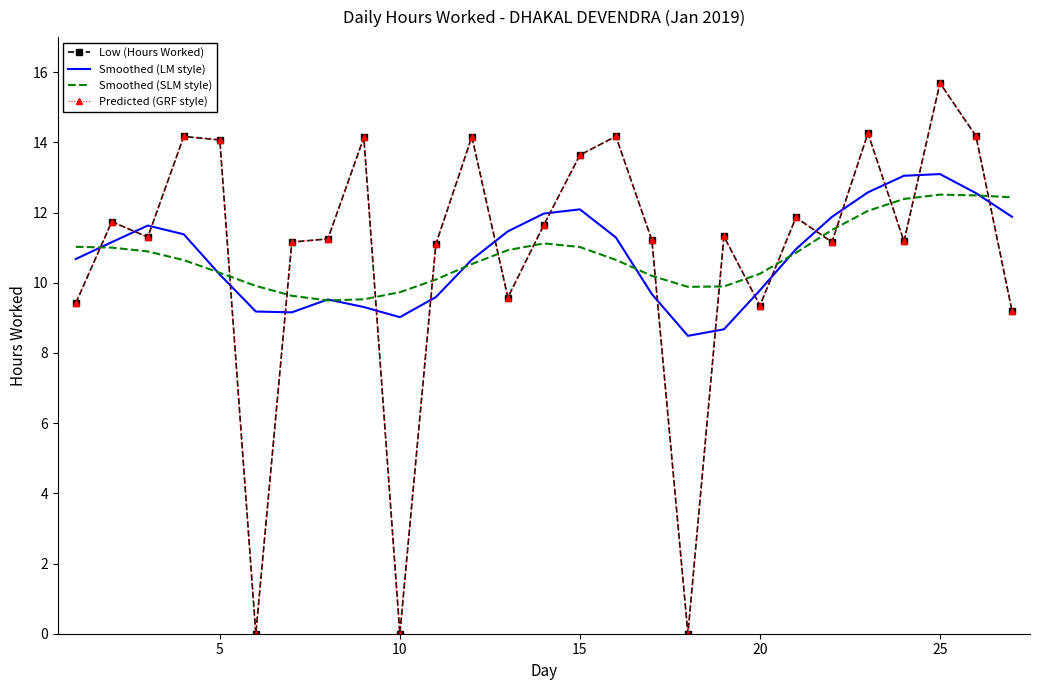

Reading left to right, extract all data points from this chart.

Low (Hours Worked): 9.4	11.7	11.3	14.2	14.1	0.0	11.2	11.2	14.1	0.0	11.1	14.2	9.6	11.7	13.6	14.2	11.2	0.0	11.3	9.3	11.9	11.2	14.3	11.2	15.7	14.2	9.2
Smoothed (LM style): 10.7	11.2	11.6	11.4	10.2	9.2	9.2	9.5	9.3	9.0	9.6	10.7	11.5	12.0	12.1	11.3	9.7	8.5	8.7	9.8	11.0	11.9	12.6	13.0	13.1	12.6	11.9
Smoothed (SLM style): 11.0	11.0	10.9	10.6	10.3	9.9	9.6	9.5	9.5	9.7	10.1	10.5	10.9	11.1	11.0	10.7	10.2	9.9	9.9	10.3	10.9	11.5	12.0	12.4	12.5	12.5	12.4
Predicted (GRF style): 9.4	11.7	11.3	14.2	14.1	0.0	11.2	11.2	14.1	0.0	11.1	14.2	9.6	11.7	13.6	14.2	11.2	0.0	11.3	9.3	11.9	11.2	14.3	11.2	15.7	14.2	9.2